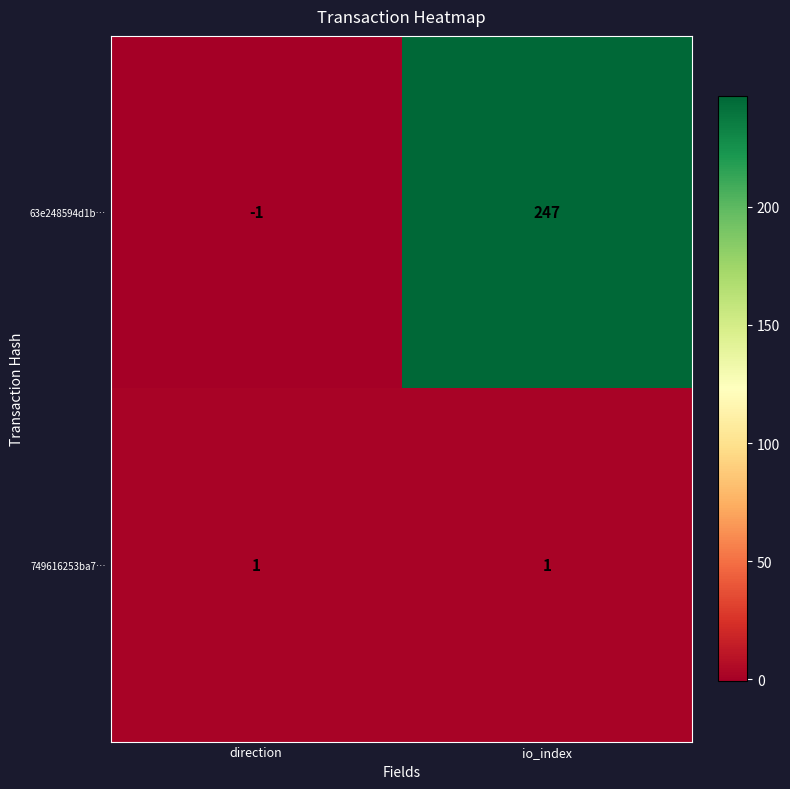

Is it true that 63e248594d1b… equals 247 at io_index?

True